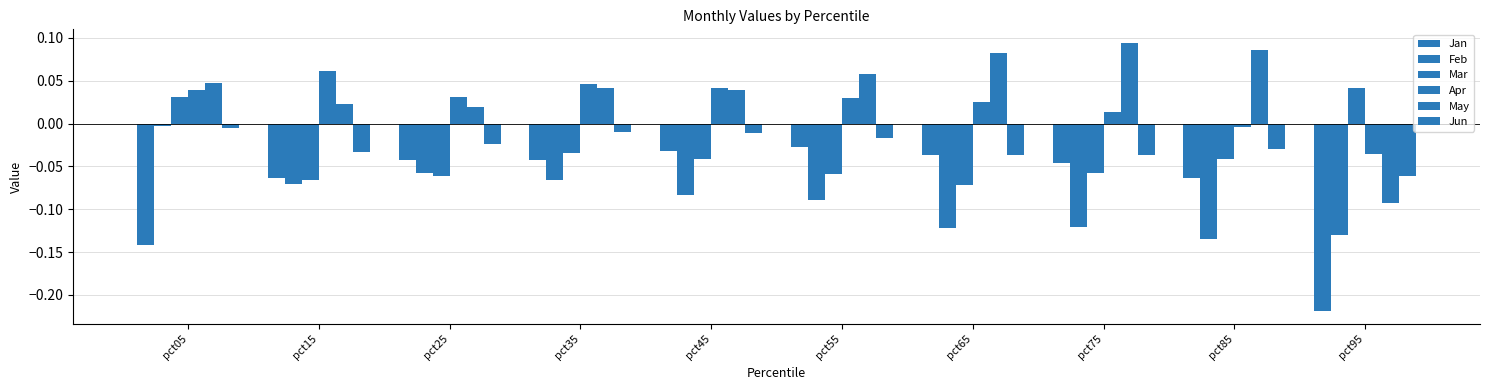

What is the difference between the highest and lowest values at pct35?

0.1